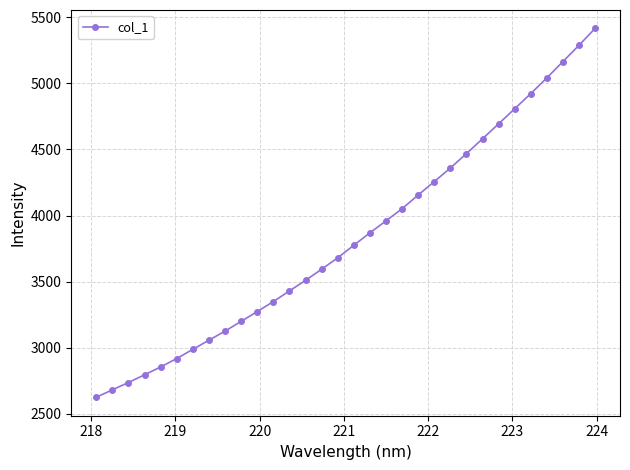

What is the value of the 29th point from the left?

5041.7